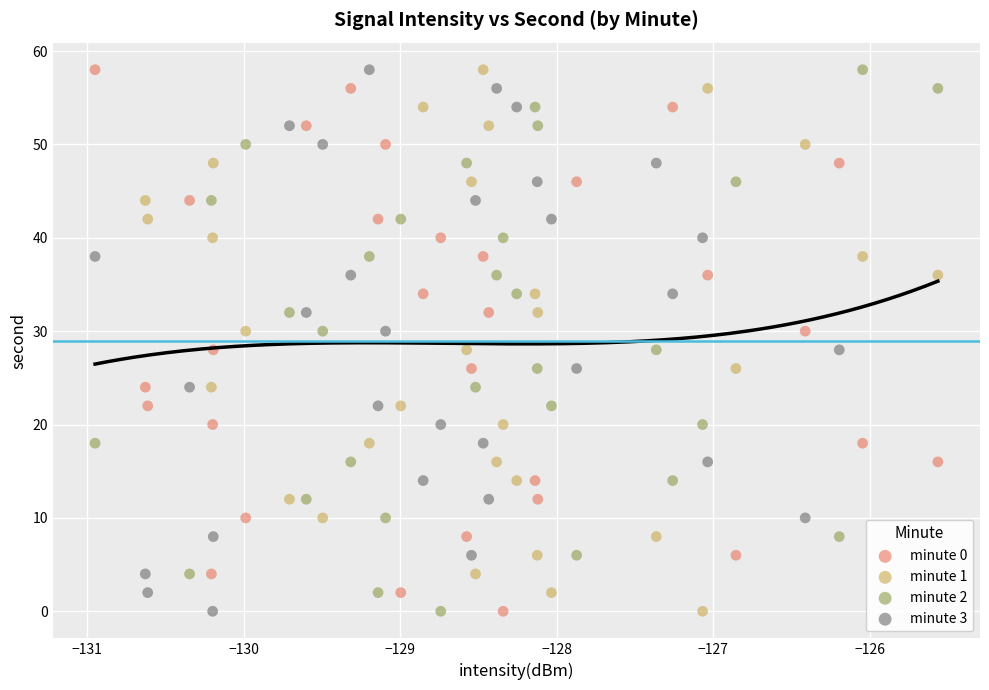

What are all the series names shown in the legend?

minute 0, minute 1, minute 2, minute 3